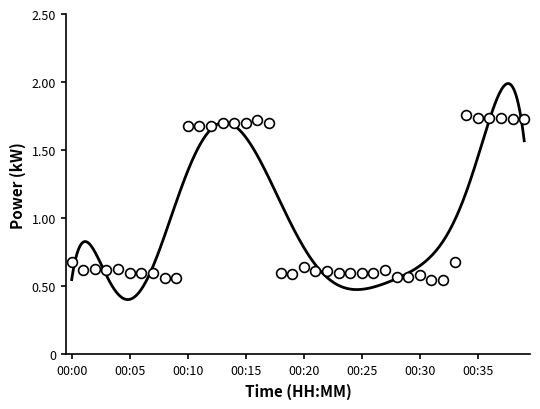

Which has a higher value, 00:18 or 00:27?

00:27